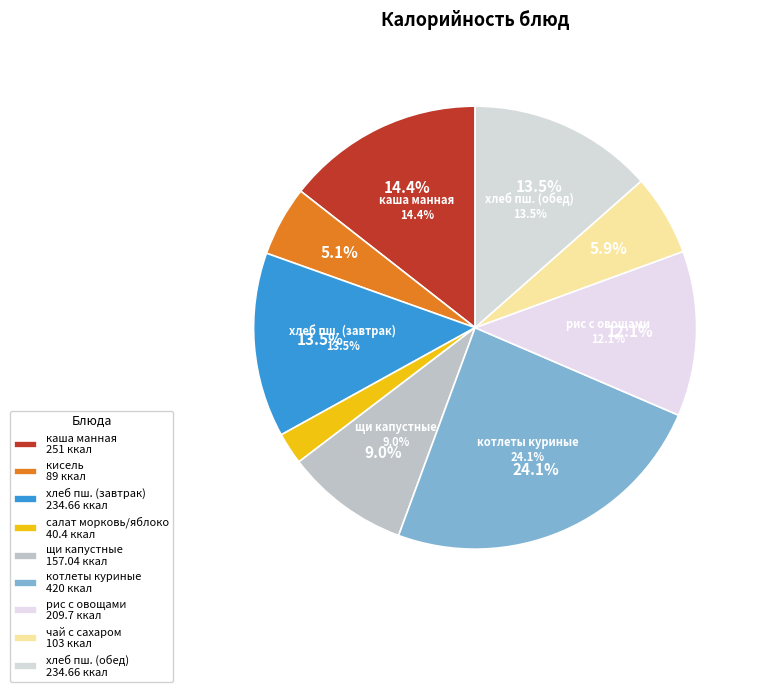

The щи со свежей капустой slice represents 23% of the pie. True or false?

False